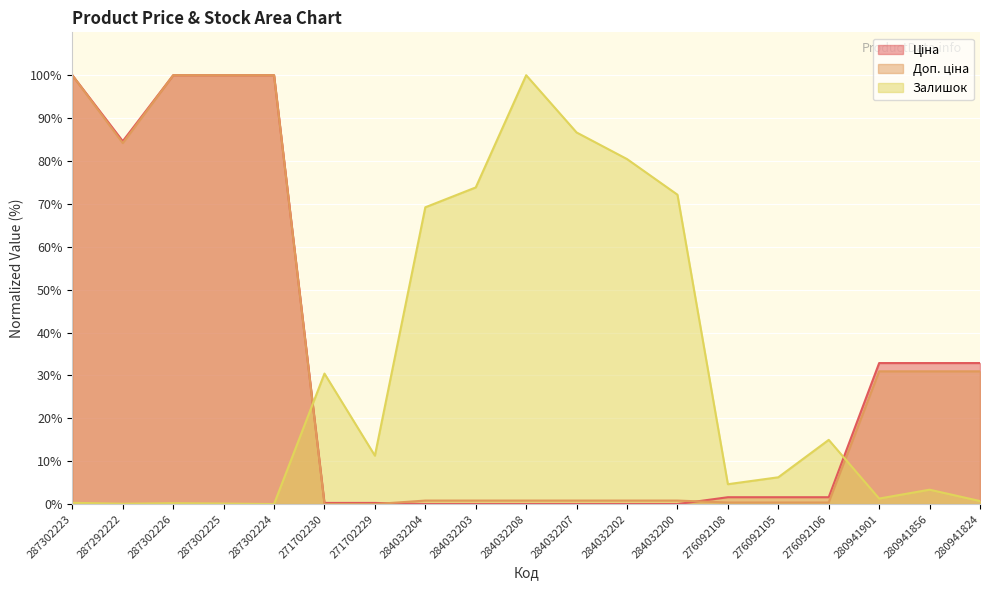

The Ціна series shows 163.1 at 287302225. True or false?

False